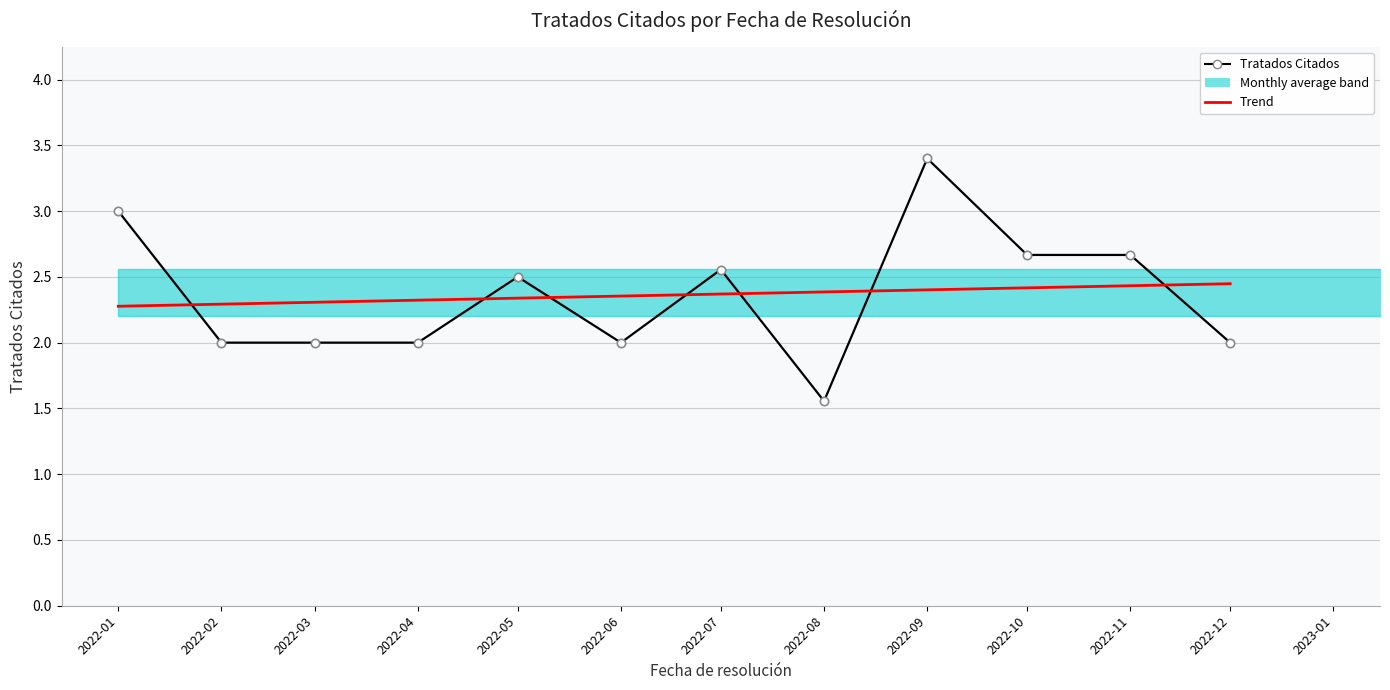

After their last crossing, which series has the higher values: Trend or Tratados Citados?

Trend